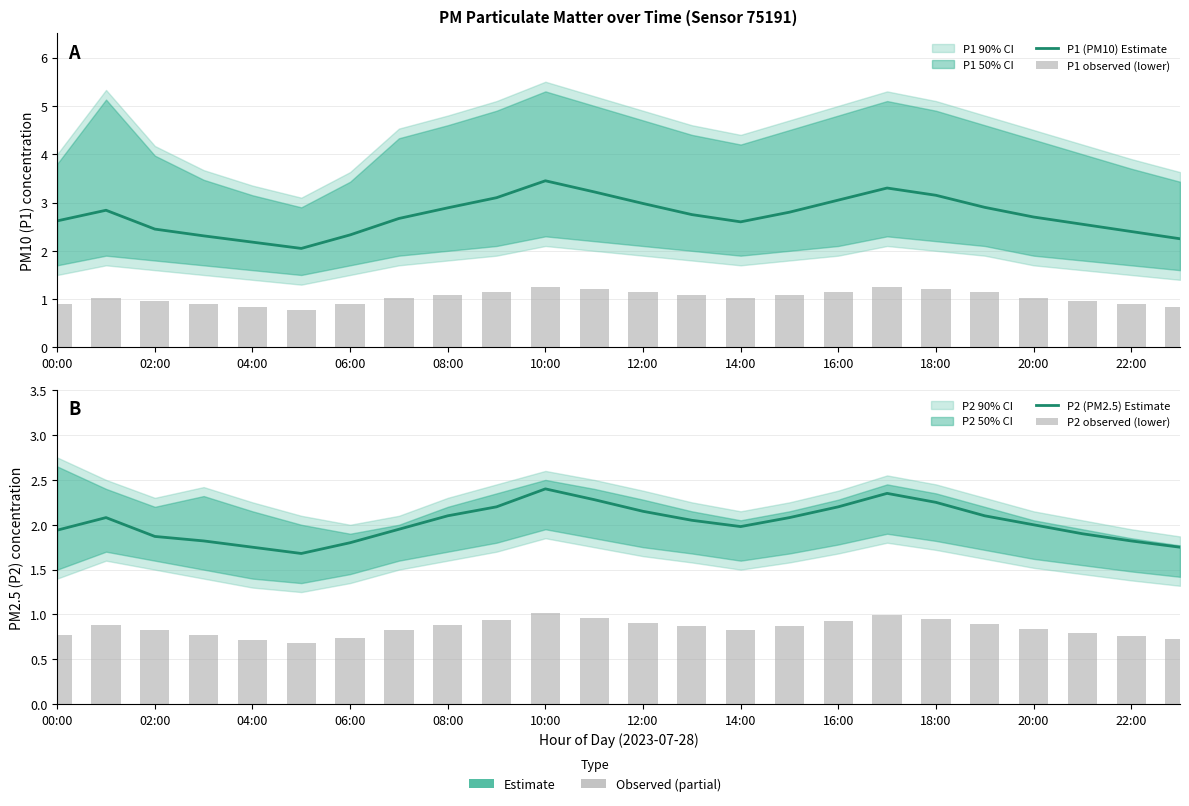

True or false: P2 observed (lower) has a value of 1.4 at 00:00.

False